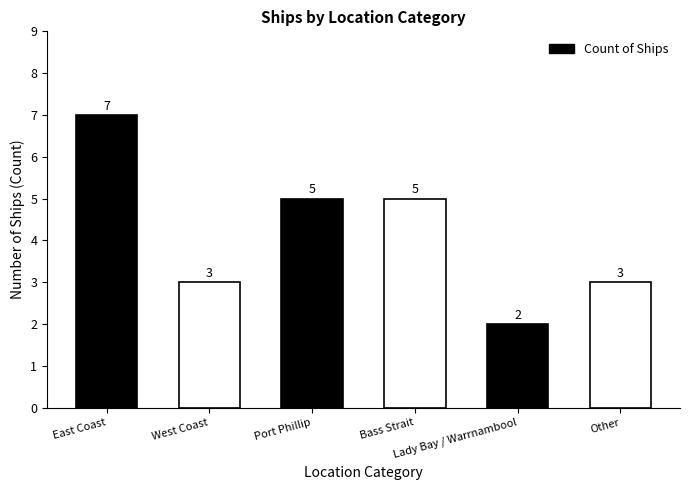

Count the values in the range 3 to 5.

4